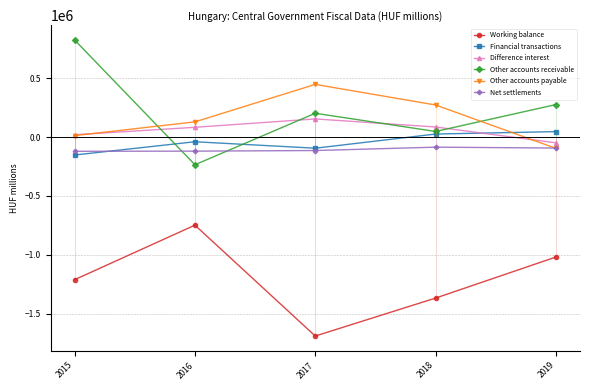

At which label does Other accounts payable reach its minimum?

2019